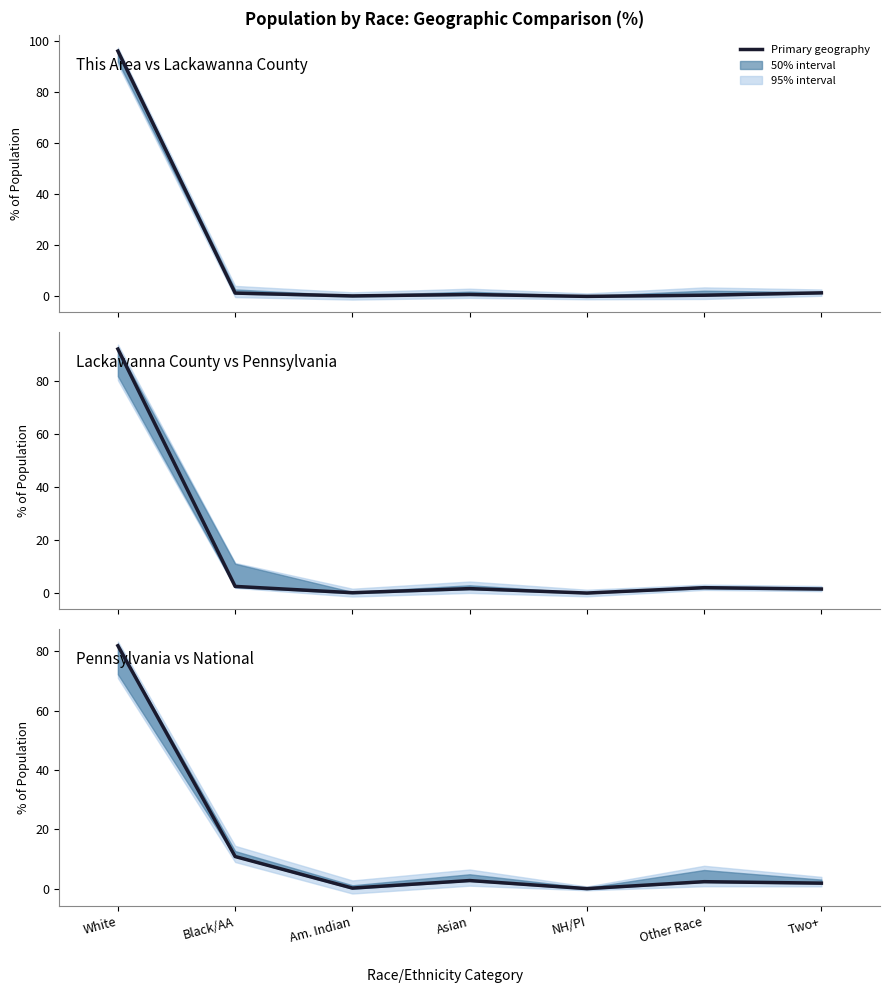

At which category does Pennsylvania reach its first local valley?

Am. Indian